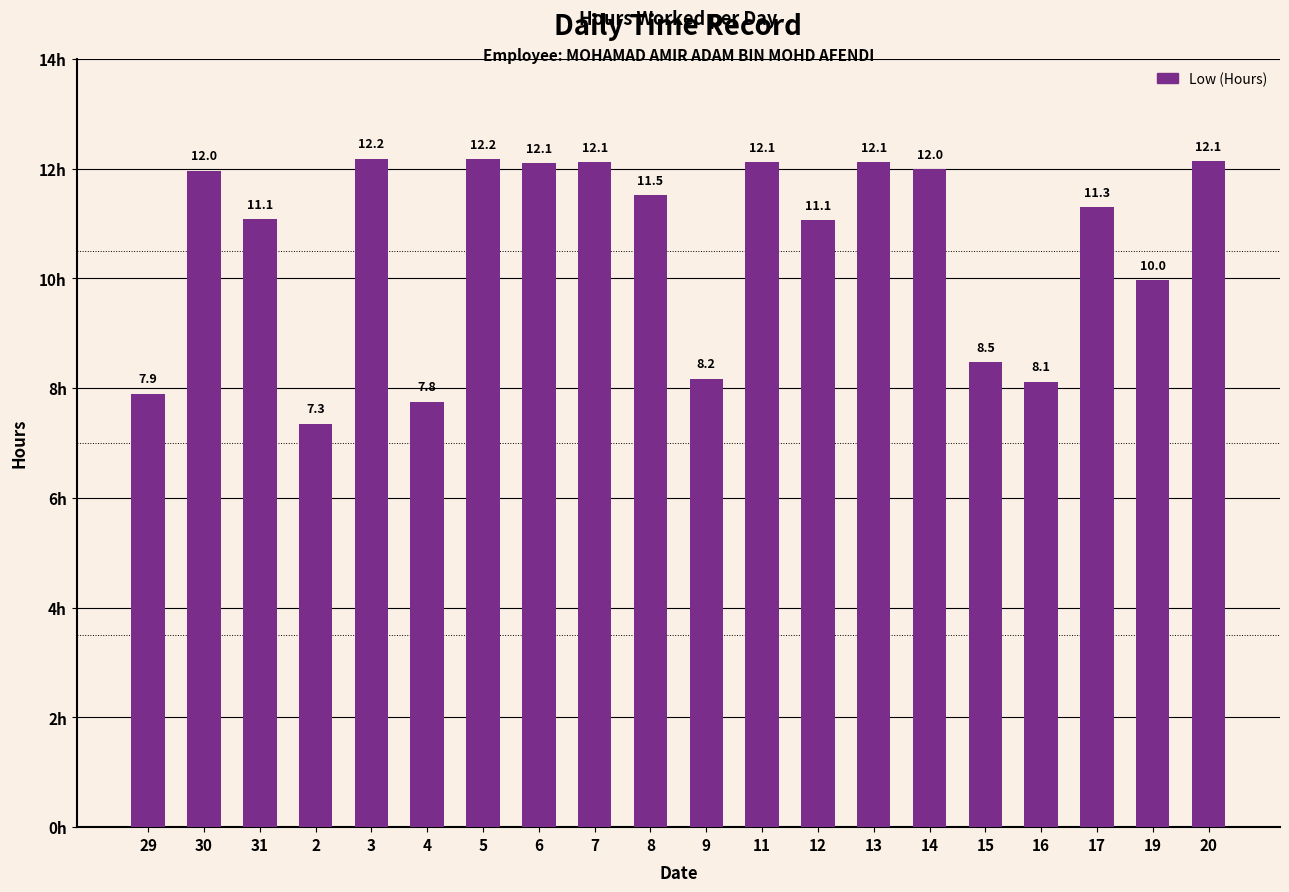

What is the approximate value at 19?

10.0